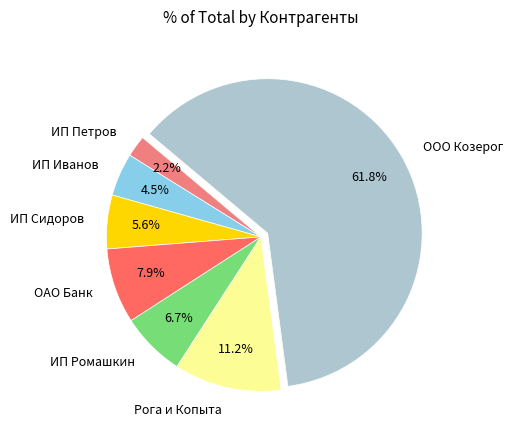

What is the ratio of the value at ИП Иванов to the value at ИП Ромашкин?

0.7